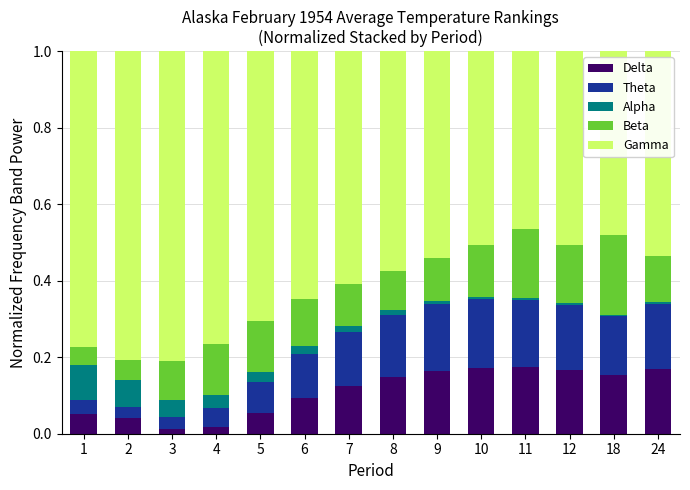

At which label is Theta closest to 0?

2